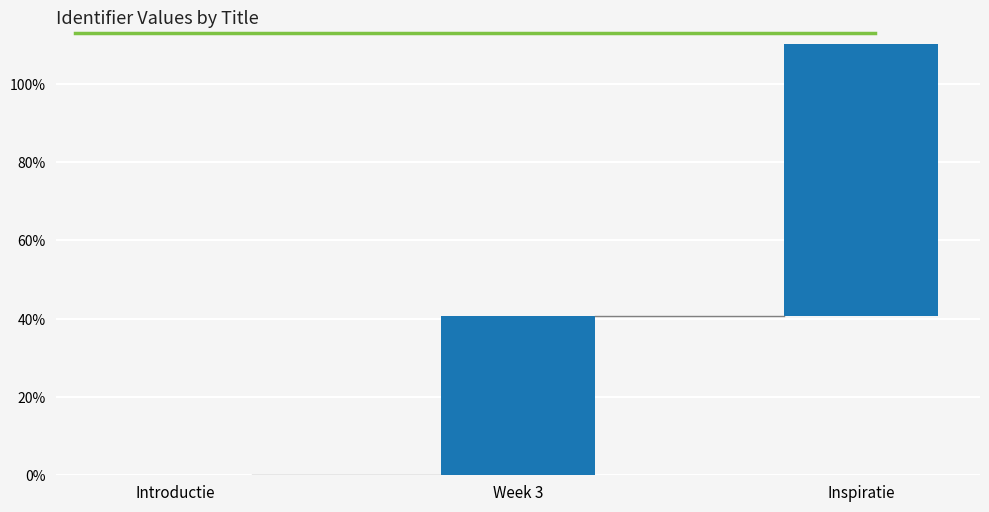

How many categories are shown in the chart?

3